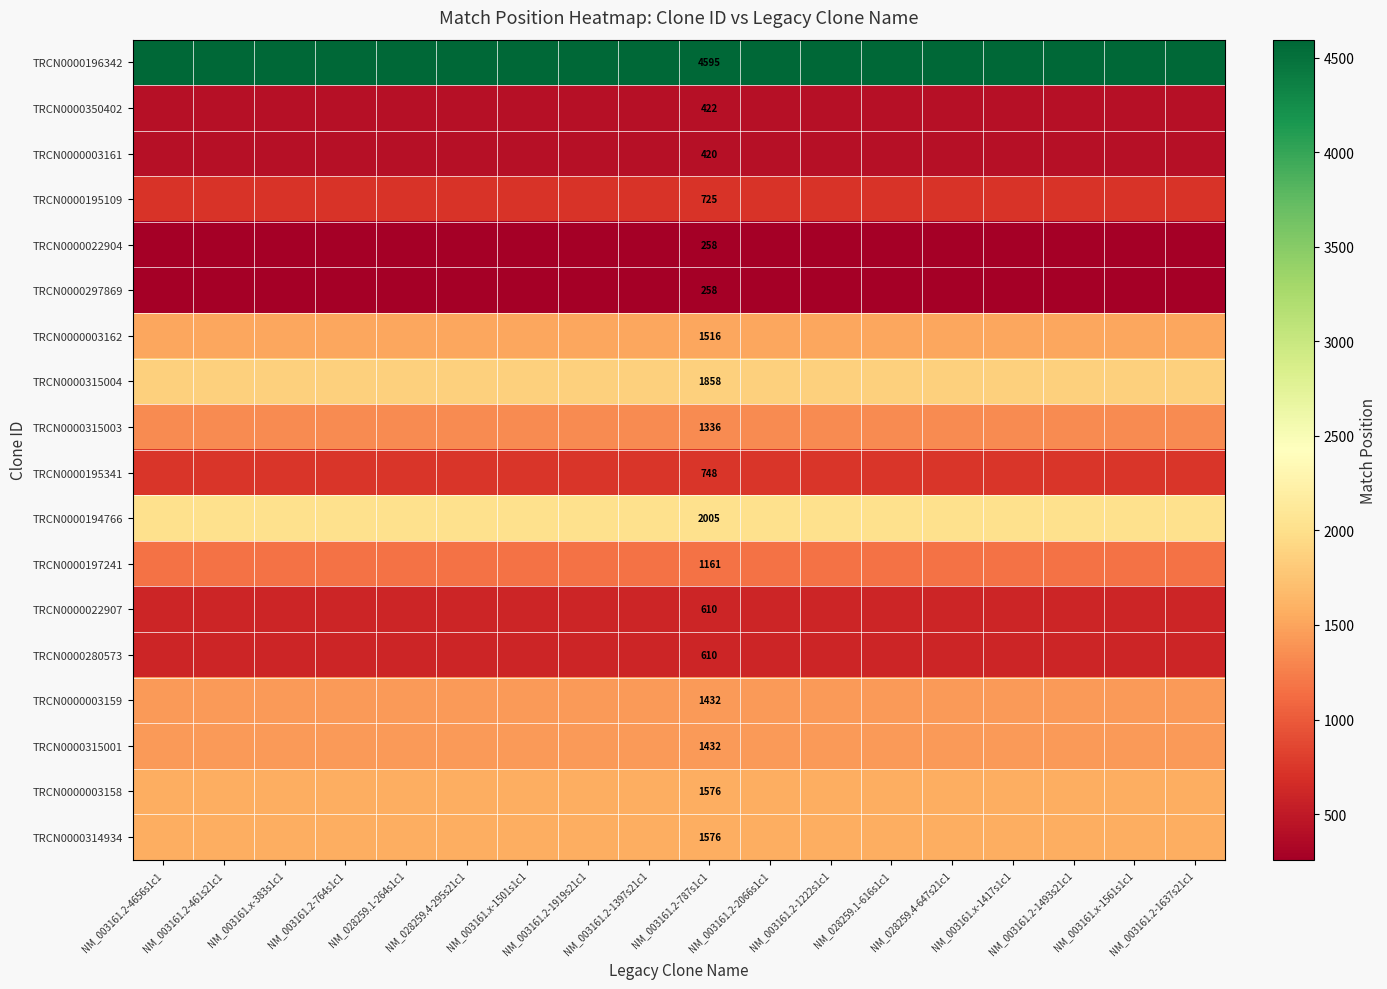

The value of TRCN0000315004 at NM_003161.2-1493s21c1 is 1858. True or false?

True